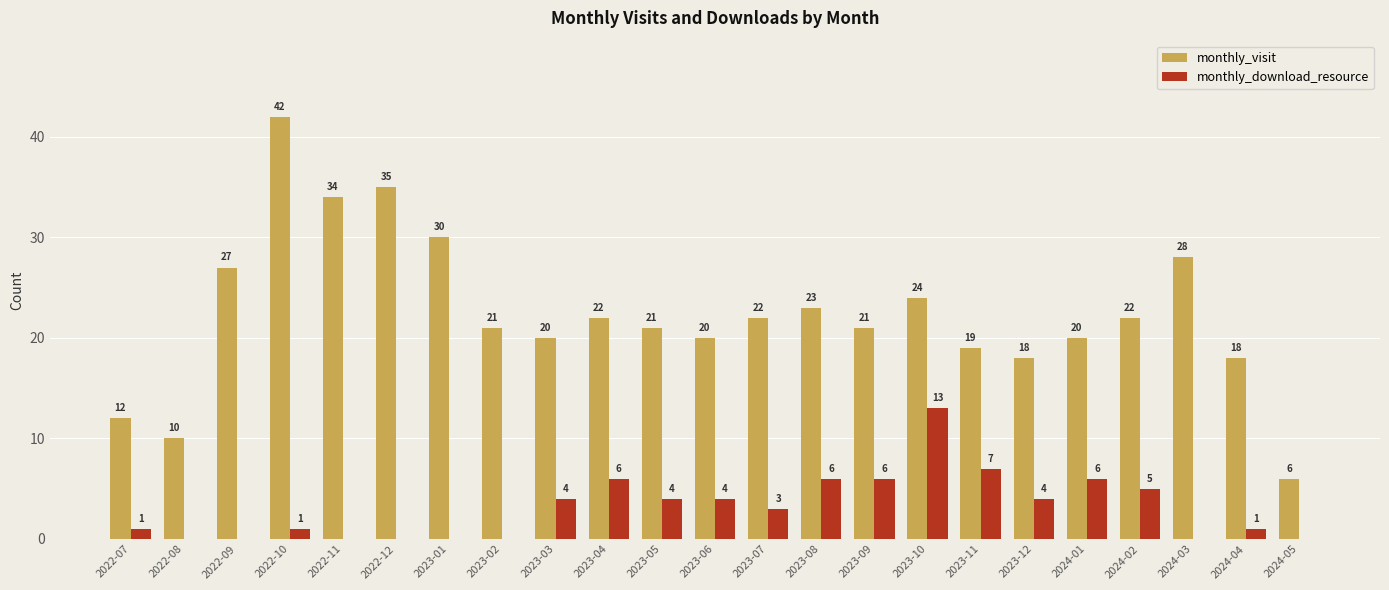

What is the sum of all monthly_download_resource values?

71